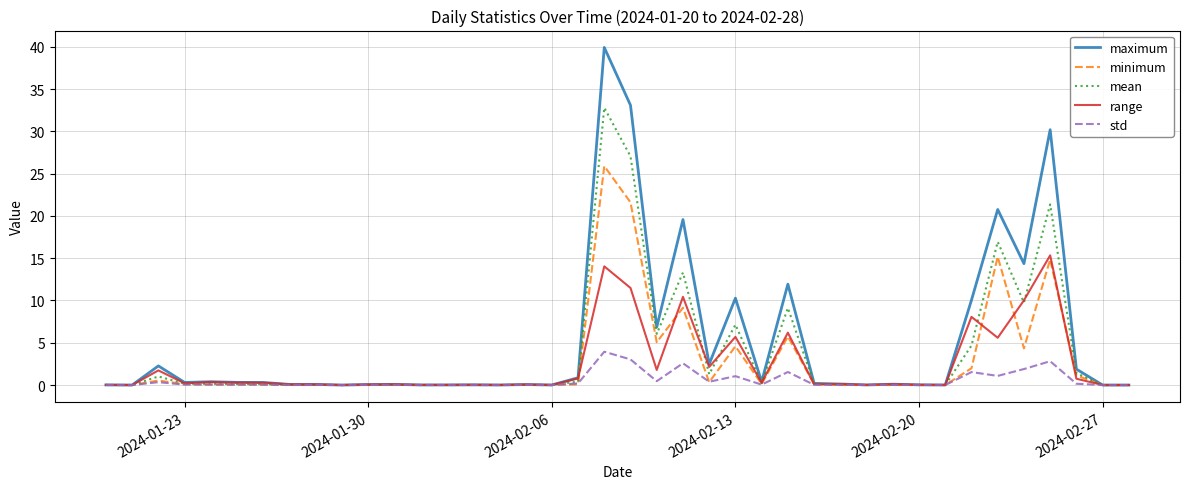

List the series in order of their peak value, lowest first.

std, range, minimum, mean, maximum